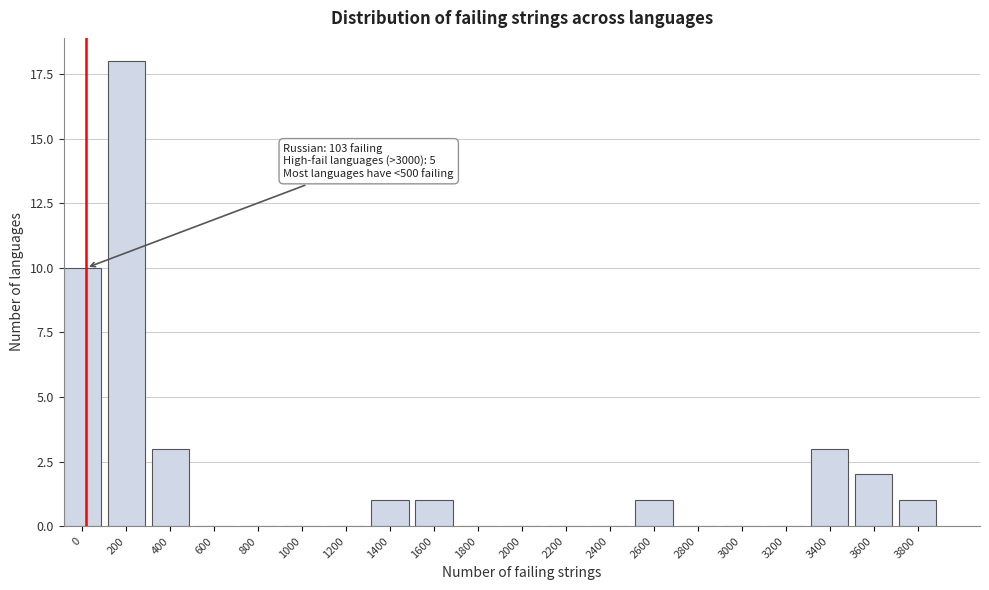

Reading right to left, transcribe all the data shown in this chart.

3800=1	3600=2	3400=3	3200=0	3000=0	2800=0	2600=1	2400=0	2200=0	2000=0	1800=0	1600=1	1400=1	1200=0	1000=0	800=0	600=0	400=3	200=18	0=10